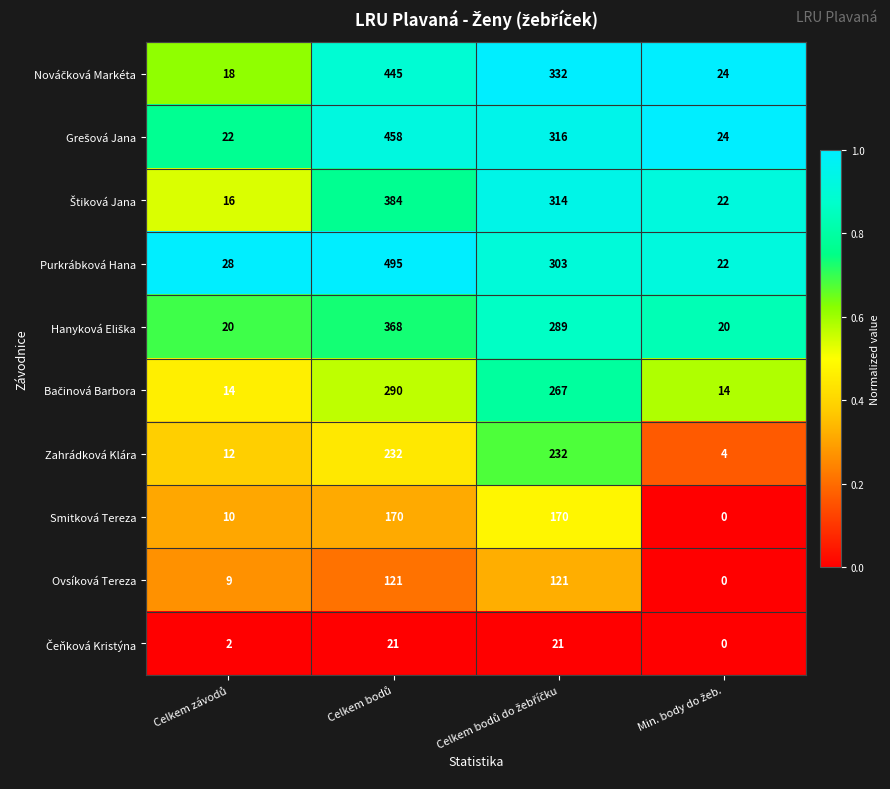

What is the maximum value shown in the chart?

495